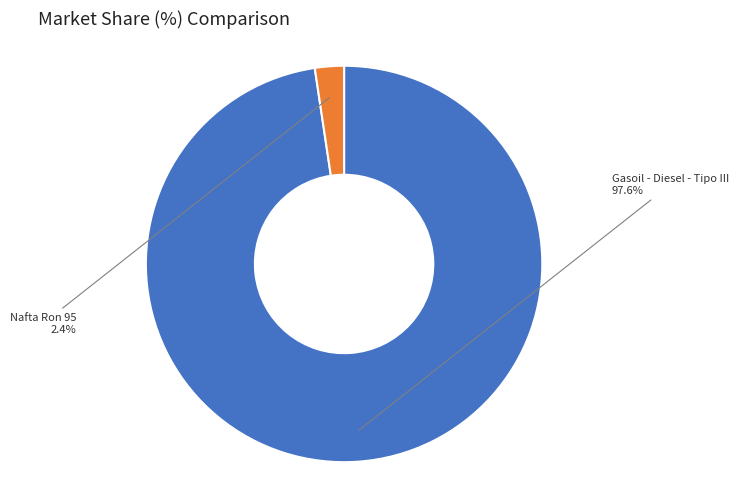

How many segments does this pie chart have?

2